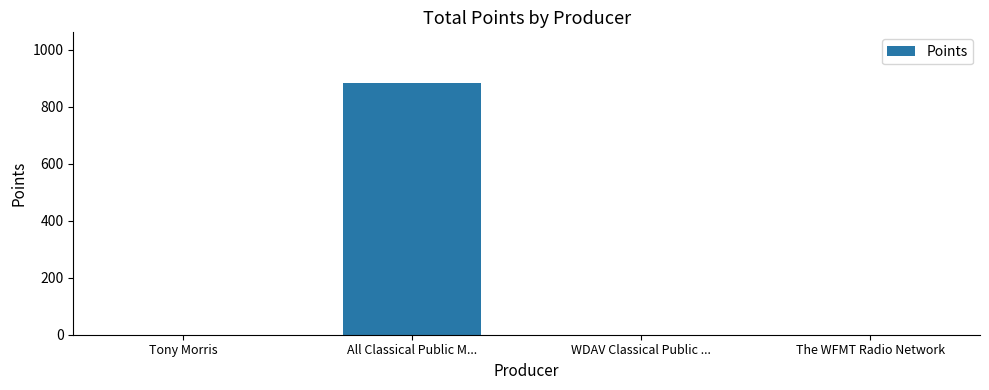

What is the change in value from All Classical Public M... to The WFMT Radio Network?

-885